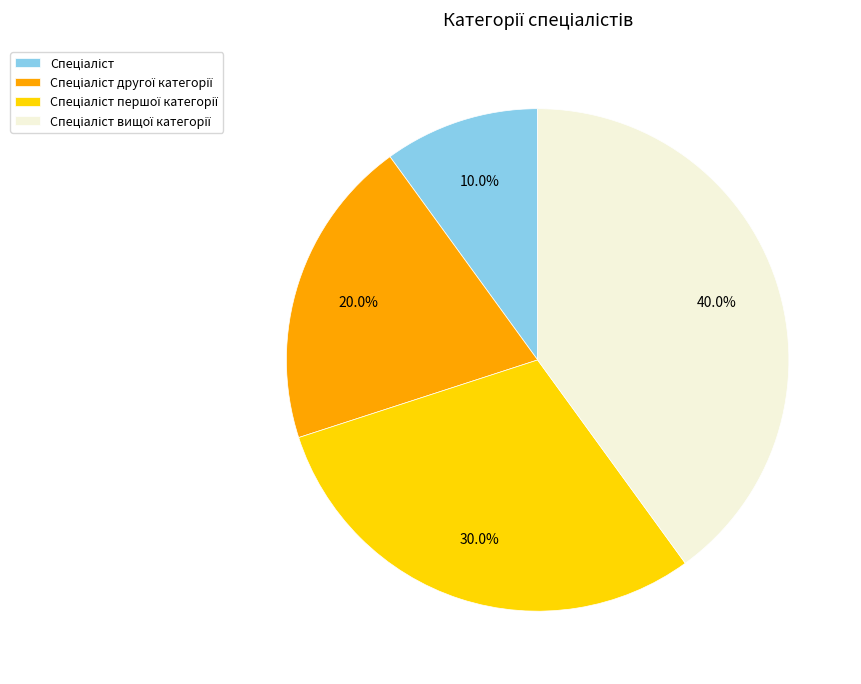

Is there a majority slice in this chart?

No